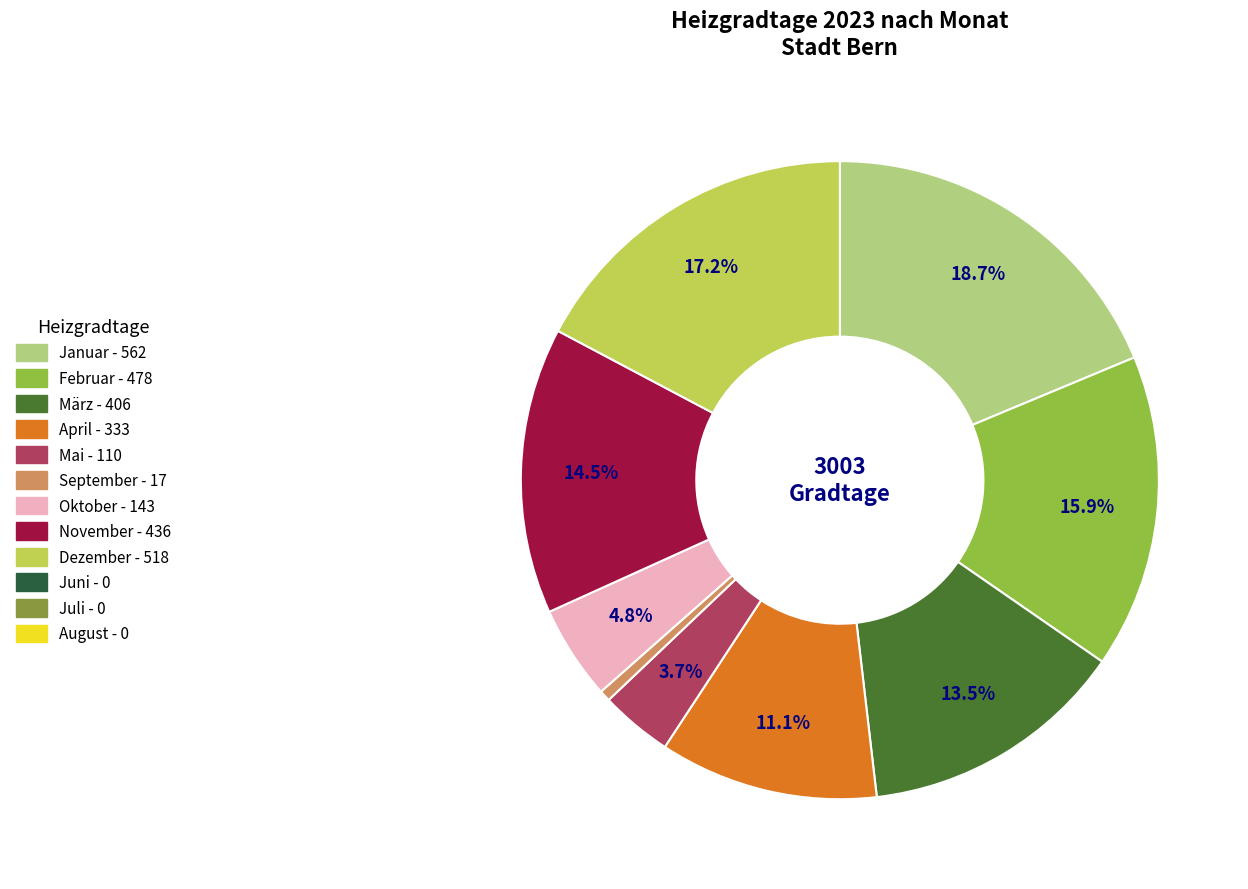

Is there a majority slice in this chart?

No